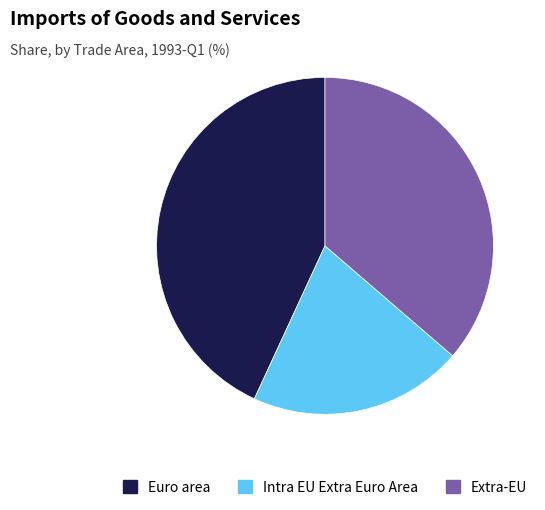

Is there a majority slice in this chart?

No